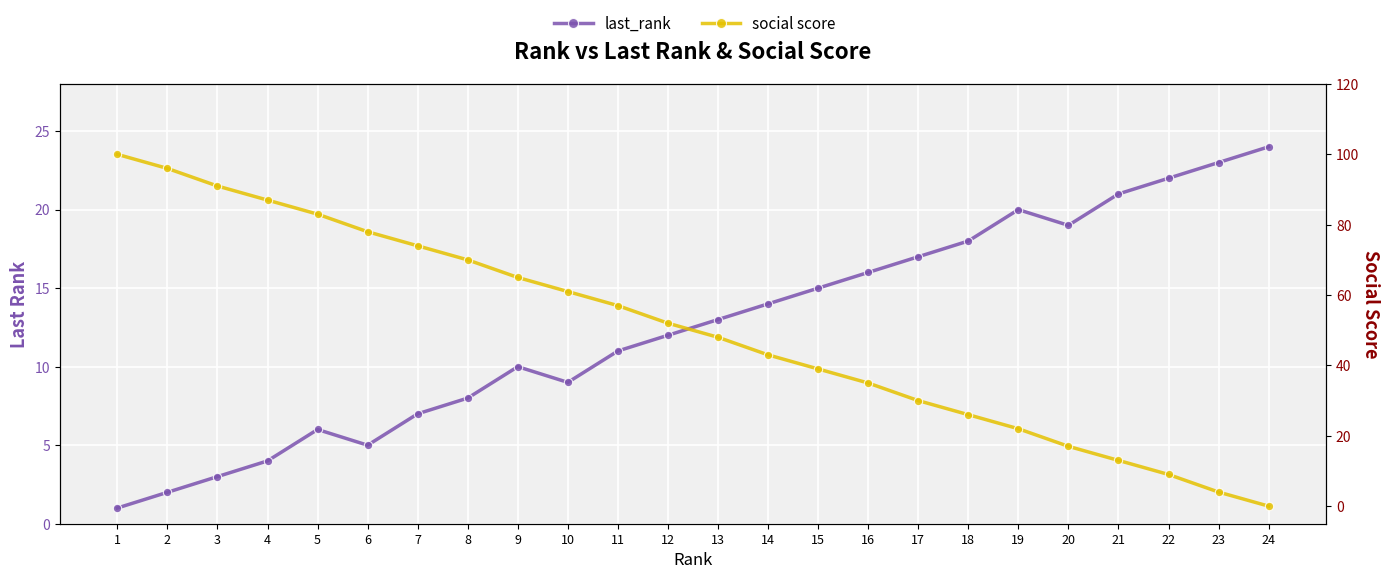

True or false: social score has more than 0 interior local peaks.

False